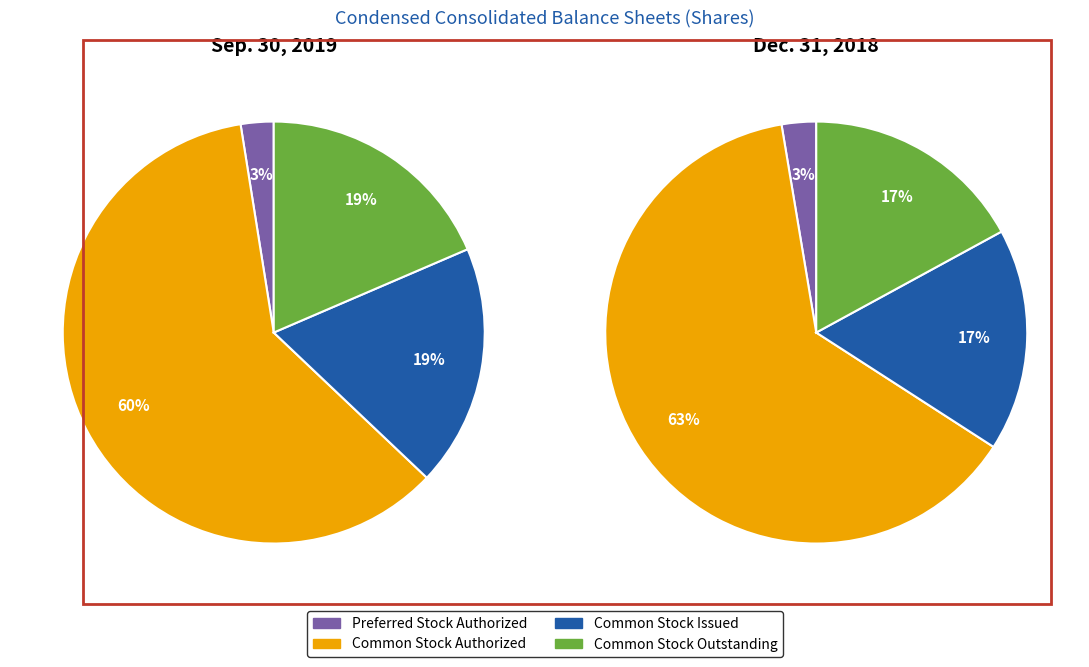

What is the largest slice in the pie chart?

Common Stock Authorized